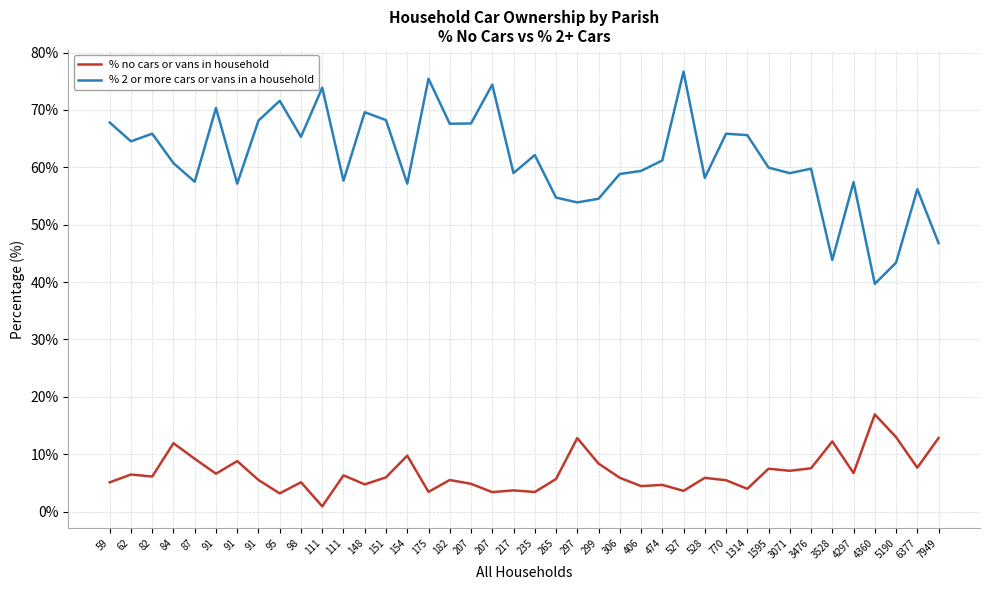

What are all the series names shown in the legend?

% no cars or vans in household, % 2 or more cars or vans in a household